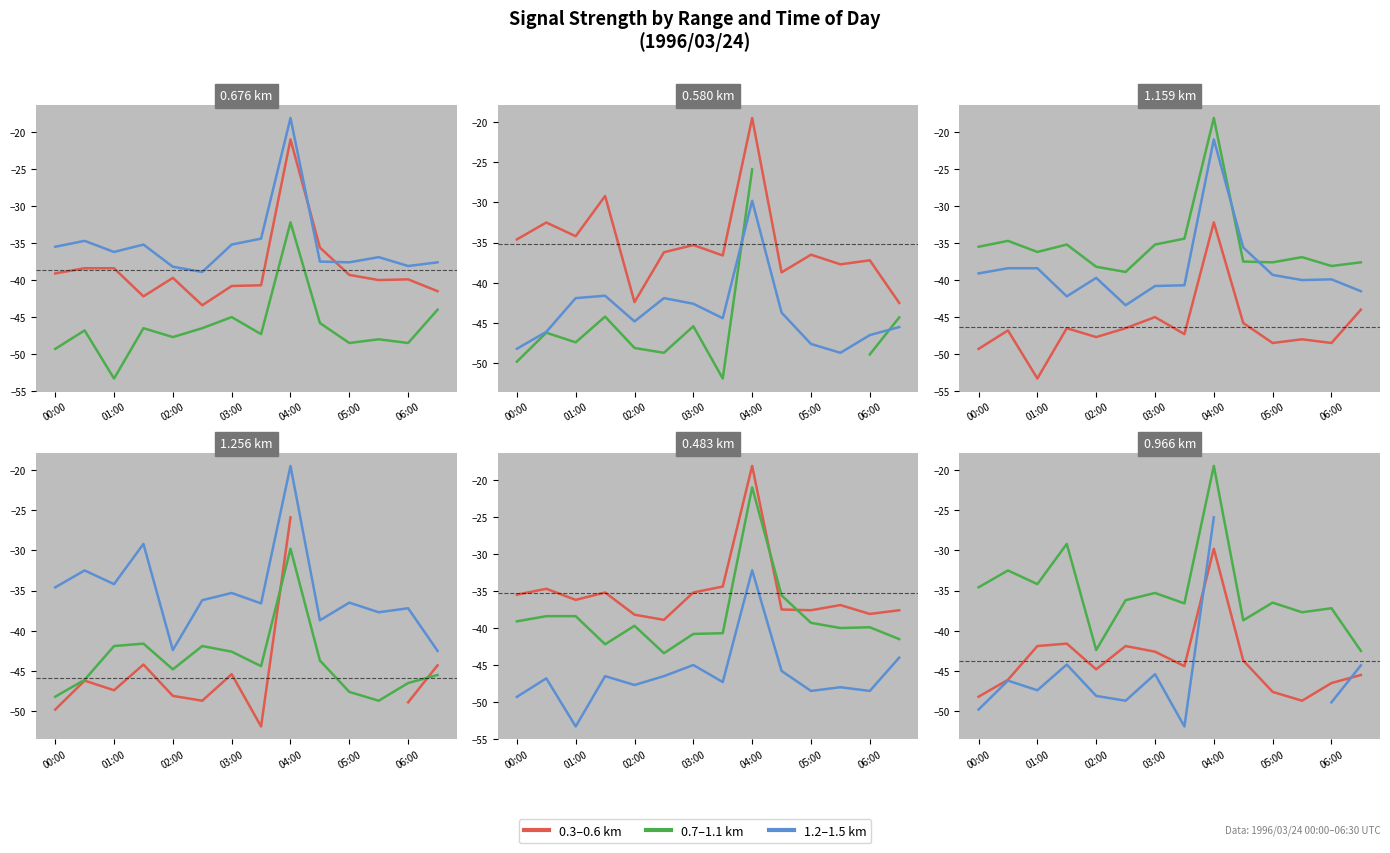

Which category has the highest value across all series?

04:00